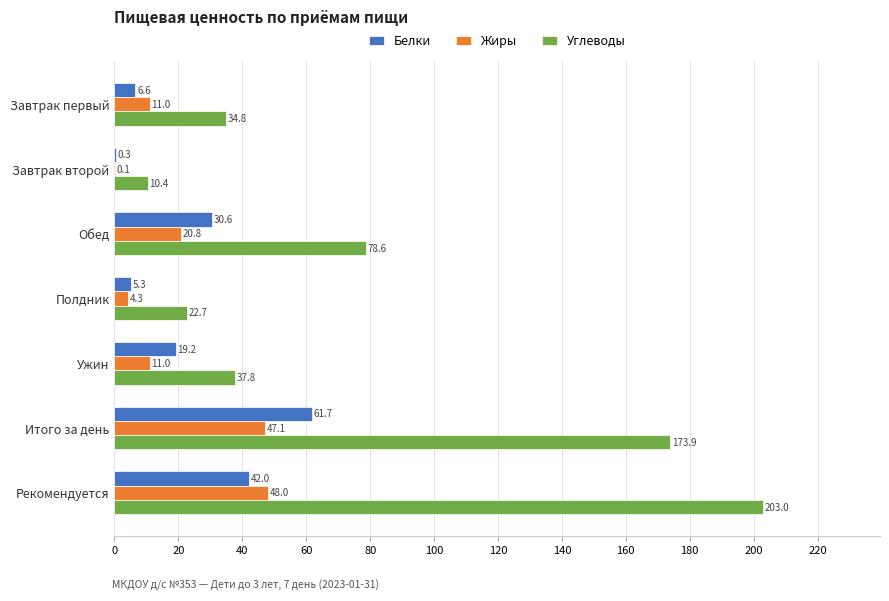

What is the sum of the Жиры values at Обед and Завтрак первый?

31.8